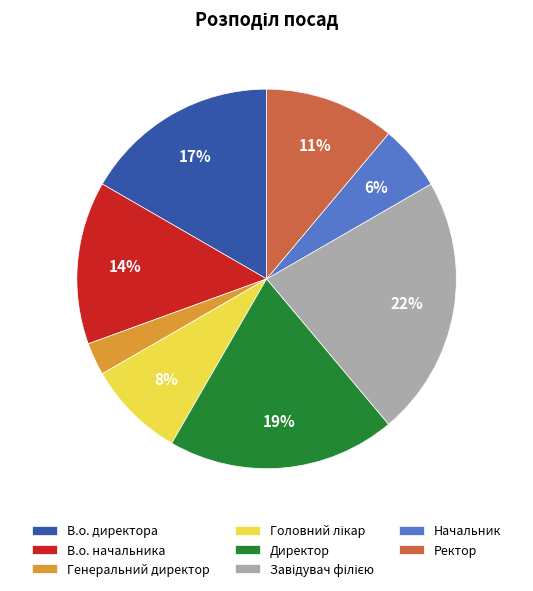

To the nearest percent, what percentage of the pie is Генеральний директор?

3%